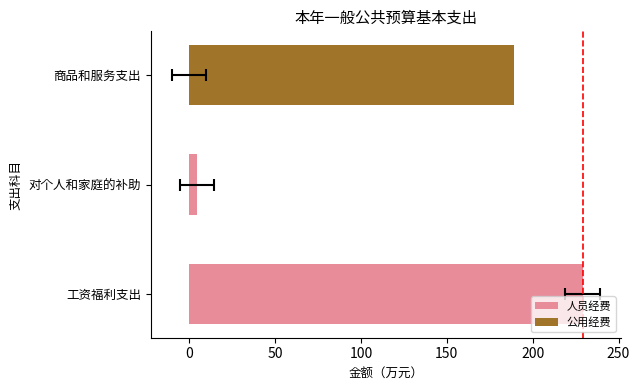

What are all the series names shown in the legend?

人员经费, 公用经费